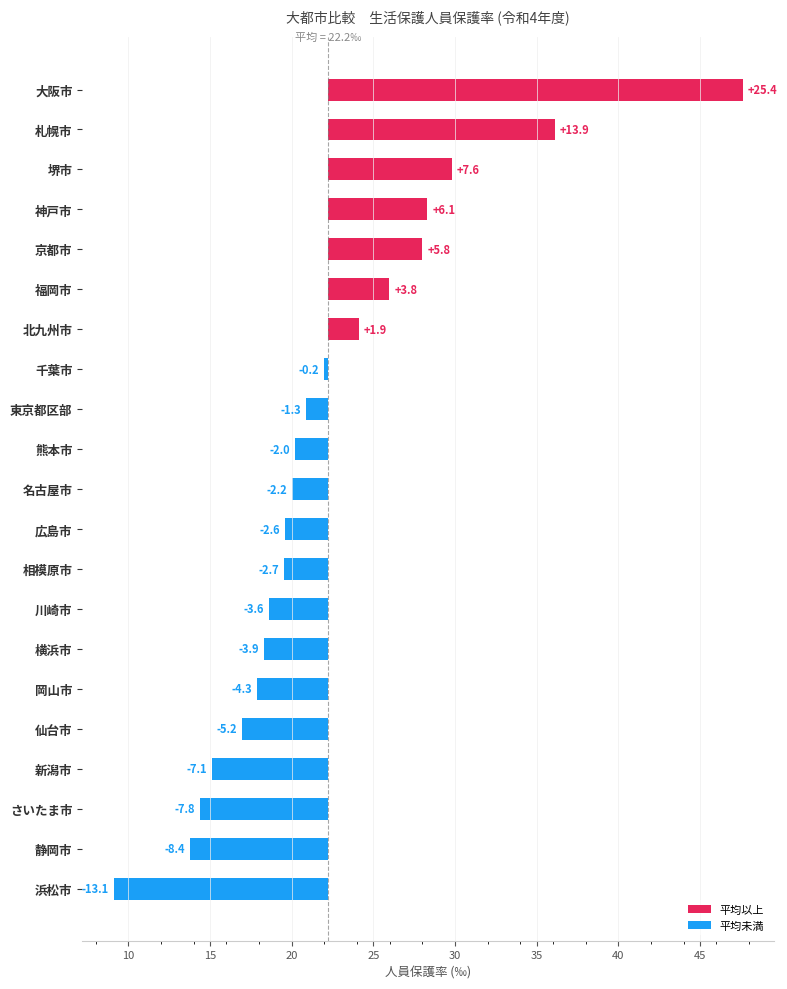

How many categories are shown in the chart?

21